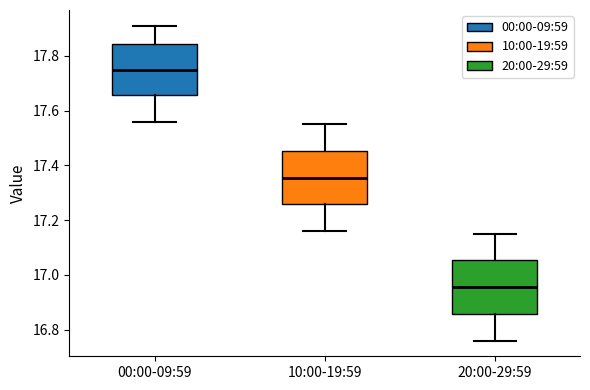

Where is the lower edge of the box for 20:00-29:59 on the y-axis? The values are not printed on the chart, so give them approximately, as read against the axis.

16.86